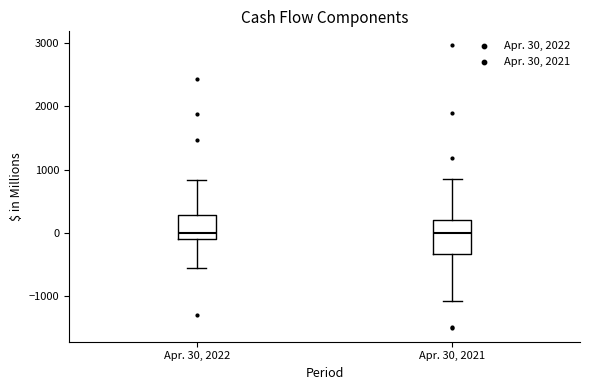

Where does the upper whisker of the box for Apr. 30, 2022 end on the y-axis? The values are not printed on the chart, so give them approximately, as read against the axis.

800